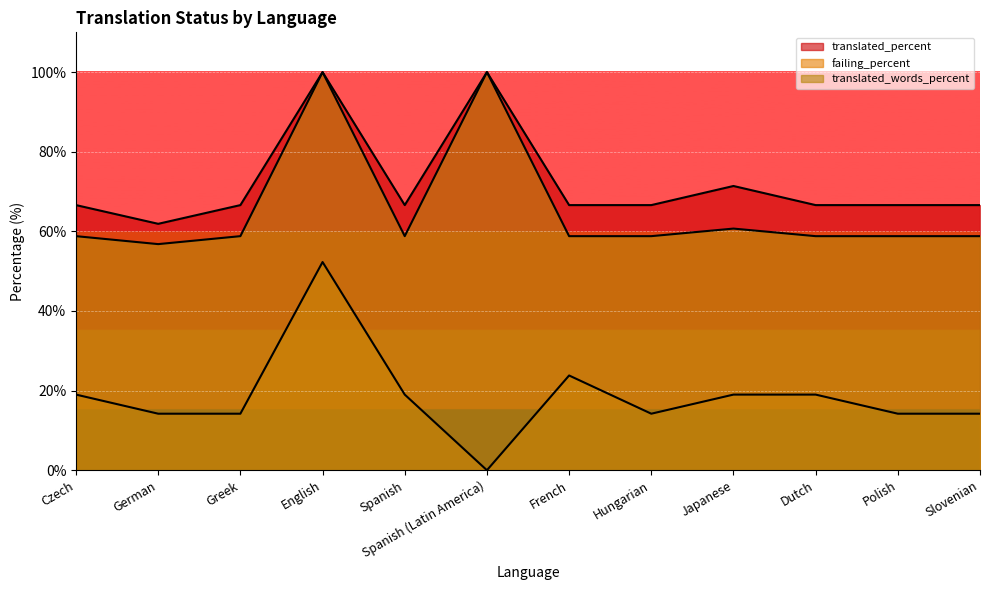

List the labels in order of failing_percent value, smallest first.

Spanish (Latin America), German, Greek, Hungarian, Polish, Slovenian, Czech, Spanish, Japanese, Dutch, French, English